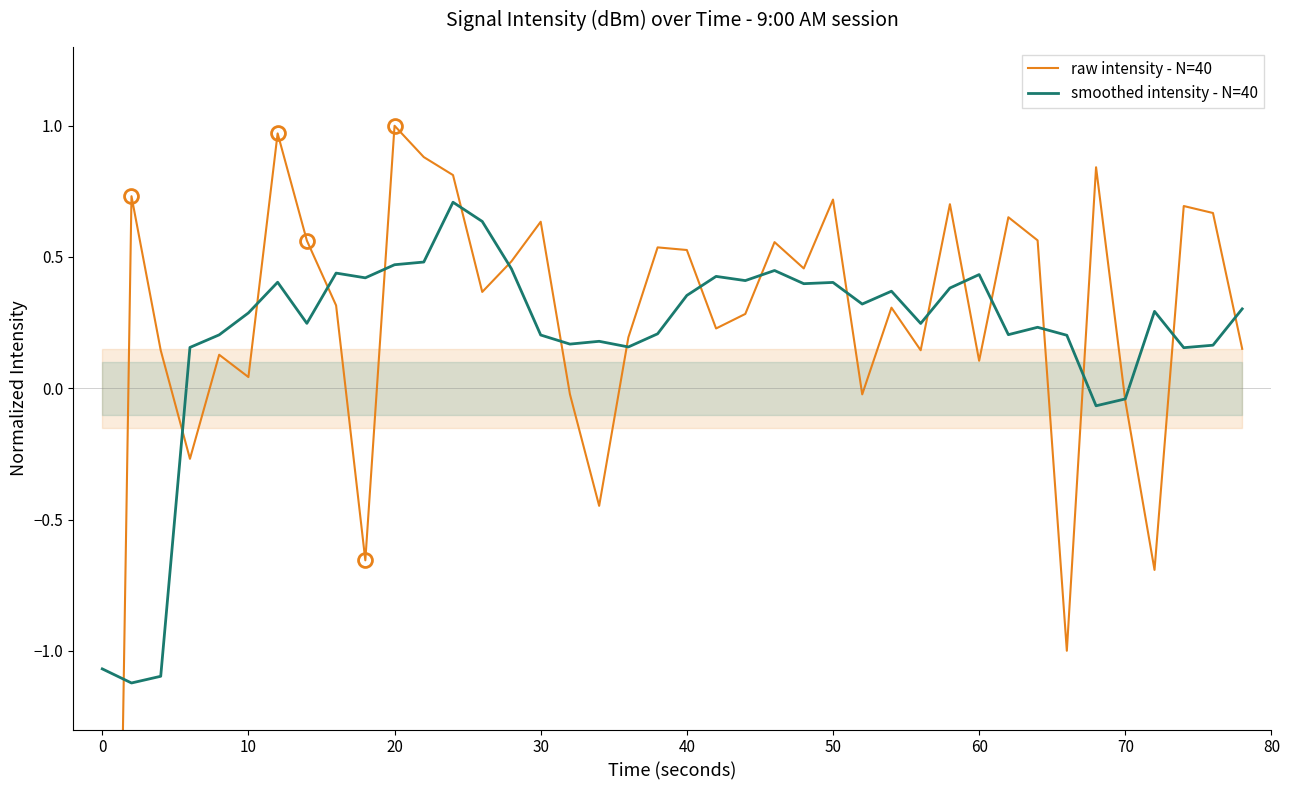

Does the chart have visible grid lines?

No